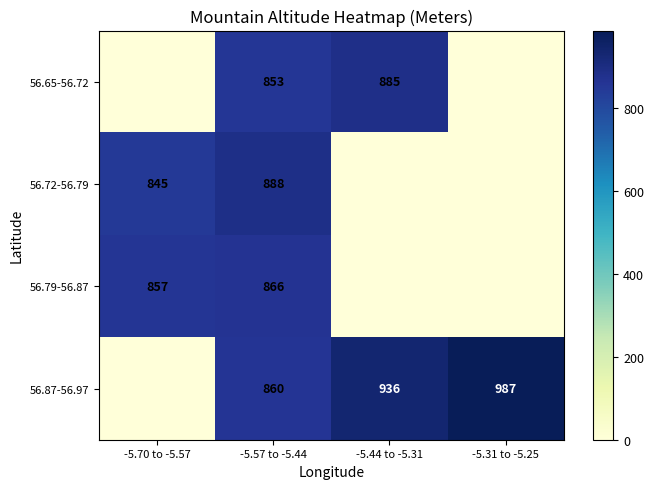

The 56.79-56.87 series shows 866 at -5.57 to -5.44. True or false?

True